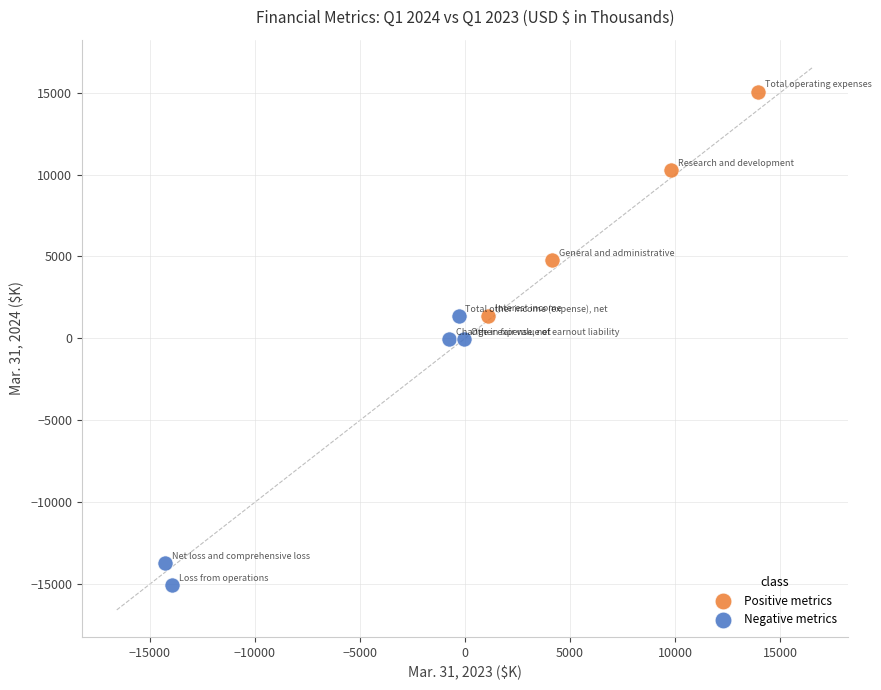

What are all the series names shown in the legend?

Positive metrics, Negative metrics